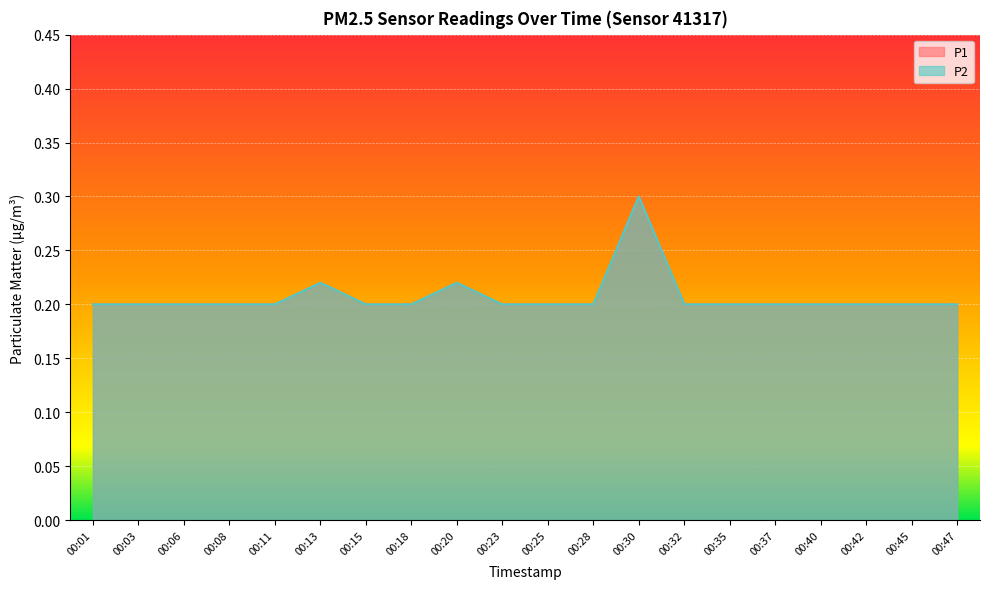

What is the sum of all P2 values?

4.1